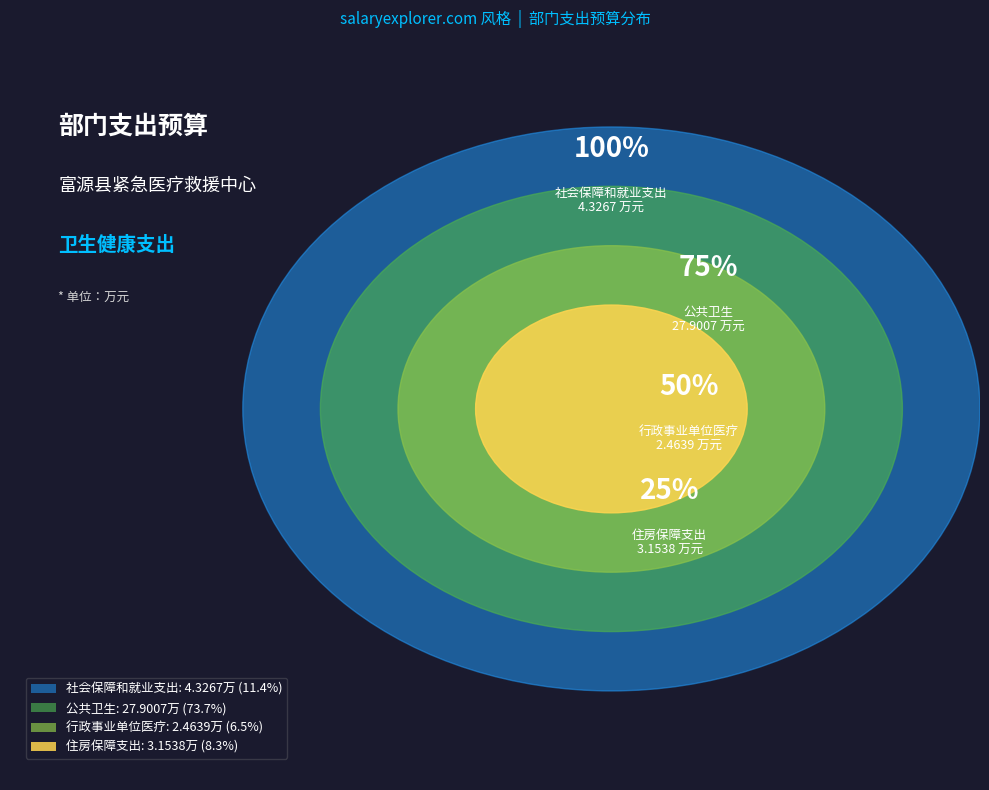

Which category has the smallest portion of the pie?

行政事业单位医疗